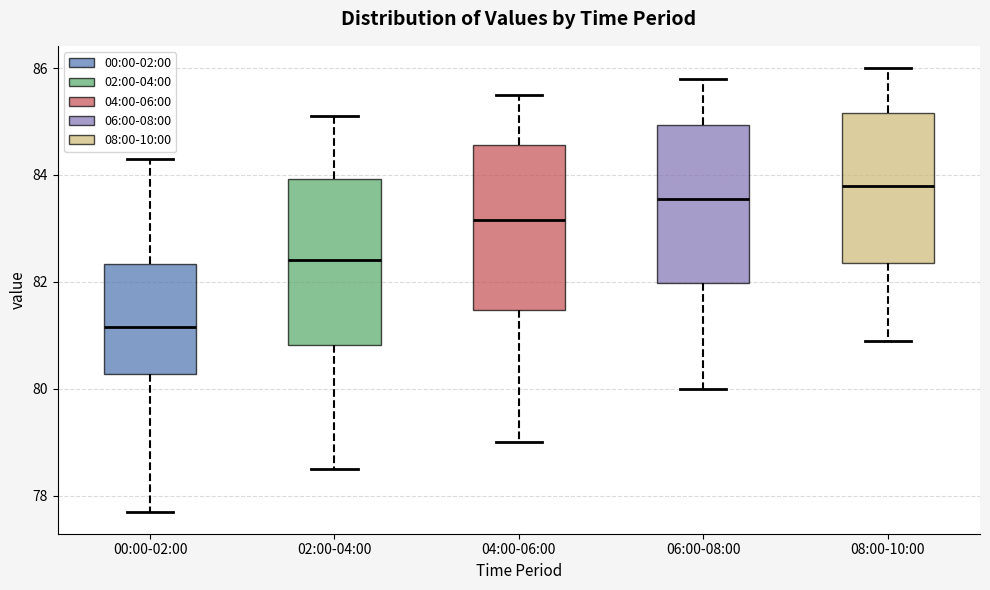

Reading left to right, transcribe this box plot: for each box, give where its median line is, the range the box spans, and where its two whiskers end, as read against the y-axis. The values are not printed on the chart, so give them approximately, as read against the axis.

00:00-02:00: median 81.2, box 80.2 to 82.4, whiskers 77.8 to 84.4
02:00-04:00: median 82.4, box 80.8 to 84.0, whiskers 78.6 to 85.2
04:00-06:00: median 83.2, box 81.4 to 84.6, whiskers 79.0 to 85.6
06:00-08:00: median 83.6, box 82.0 to 85.0, whiskers 80.0 to 85.8
08:00-10:00: median 83.8, box 82.4 to 85.2, whiskers 81.0 to 86.0